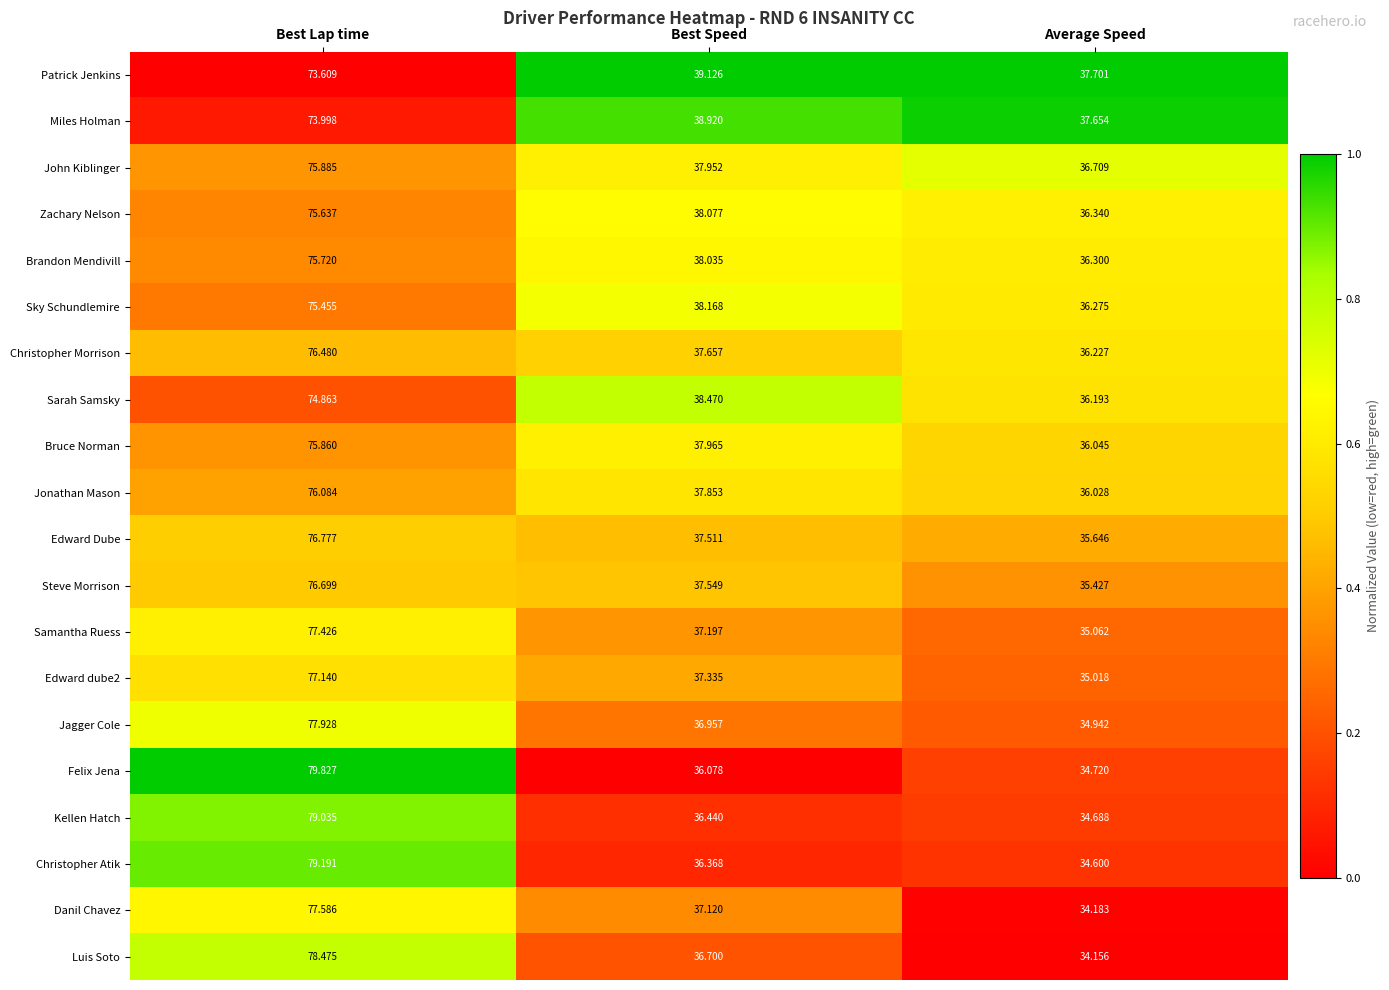

Where is Steve Morrison nearest to the value 56?

Best Speed